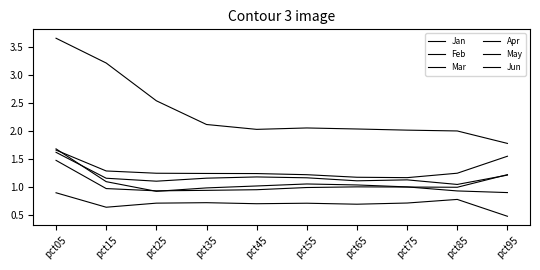

Is the value of Apr at pct35 greater than the value of Jun at pct45?

No